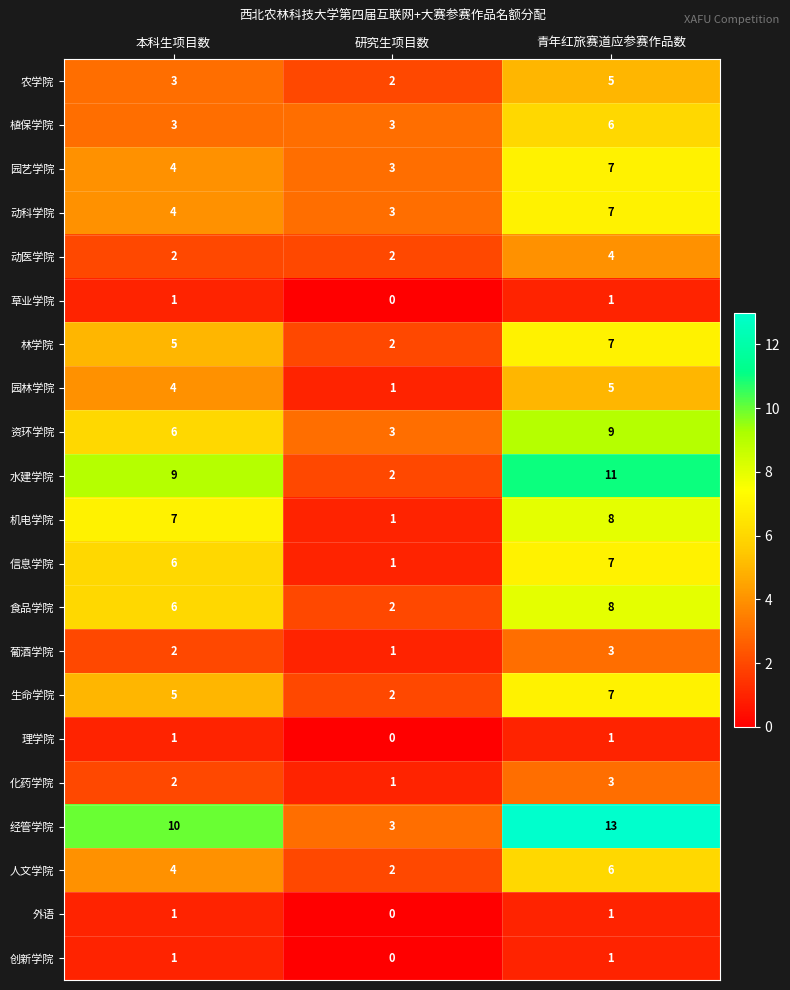

The value of 外语 at 研究生项目数 is 0. True or false?

True